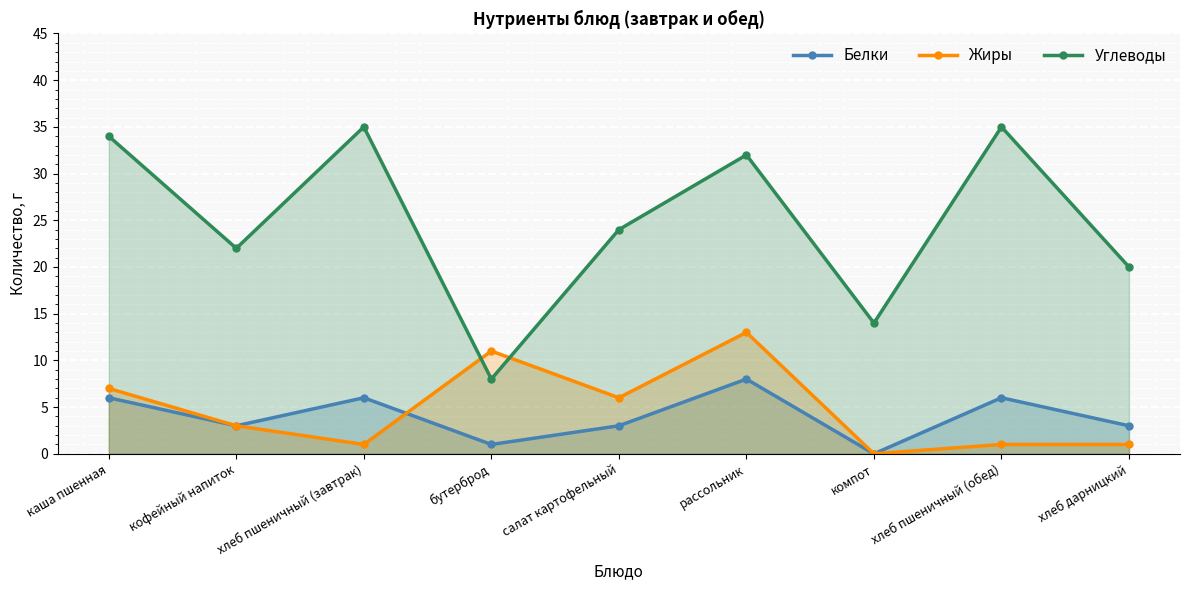

What is the total value across all series at компот?

14